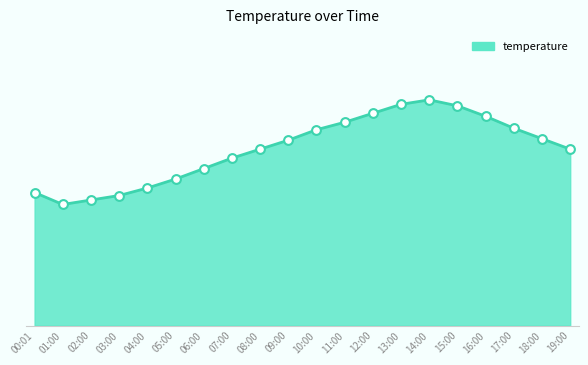

Which has a higher value, 00:01 or 06:00?

06:00